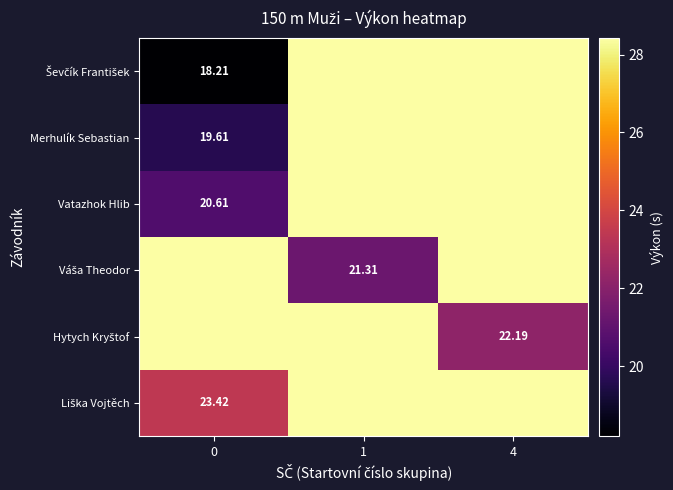

What is the total value across all series at 4?

164.3